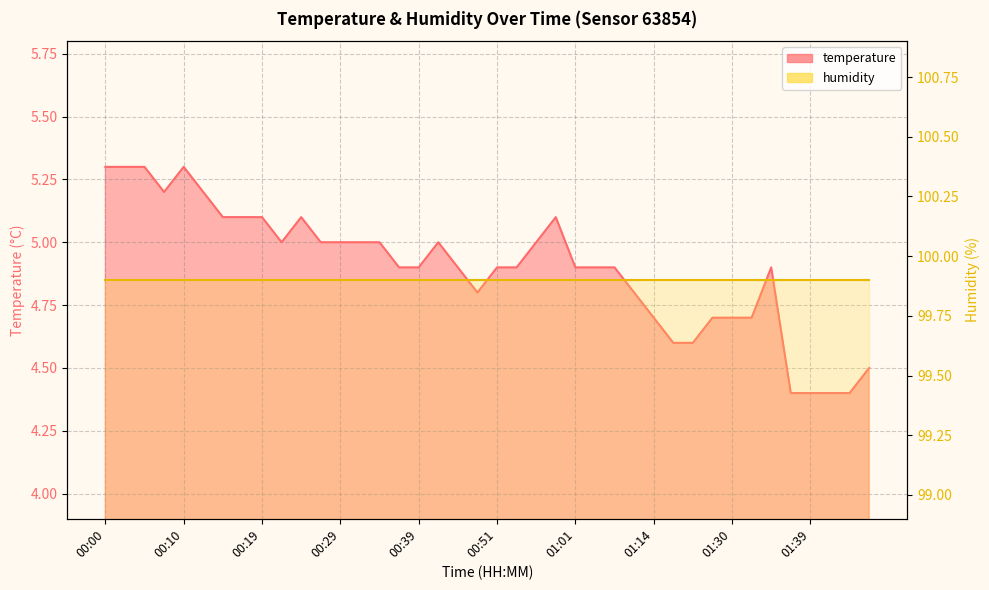

Count the values in the range 4 to 5.

29